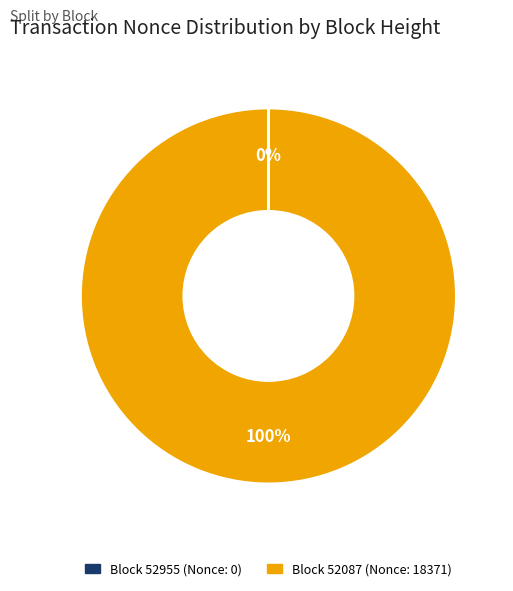

Is there a majority slice in this chart?

Yes